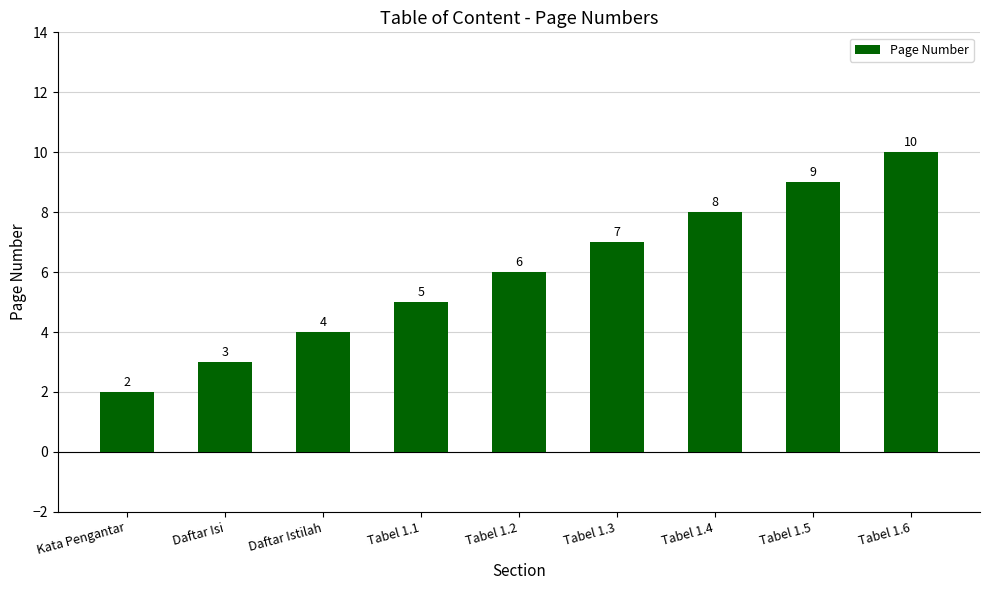

True or false: the data shows 10 at Tabel 1.6.

True